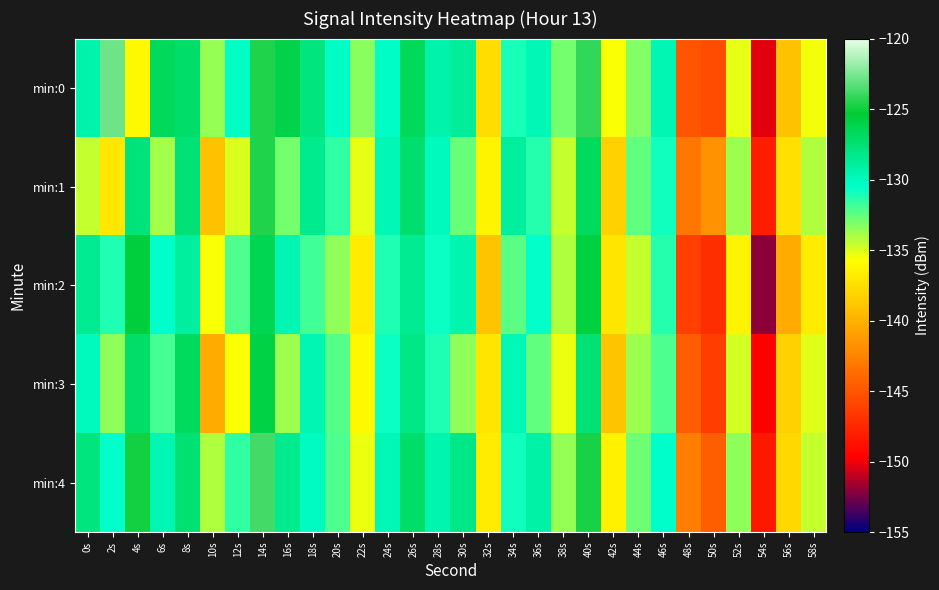

Between 56s and 44s, which is larger?

44s